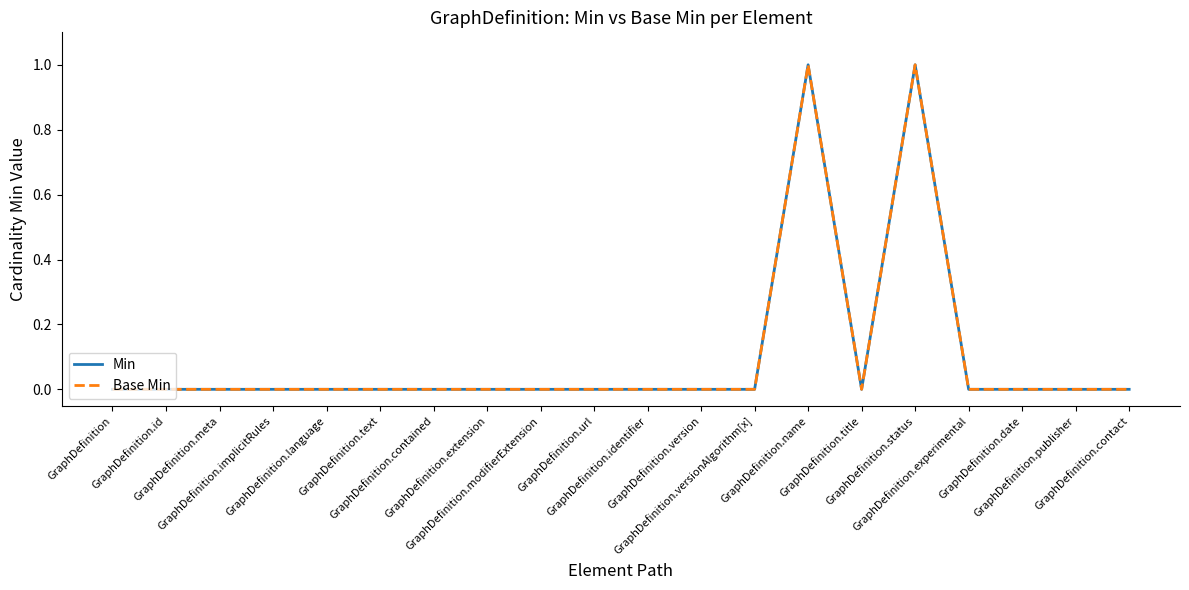

What is the label of the 15th point from the left?

GraphDefinition.title